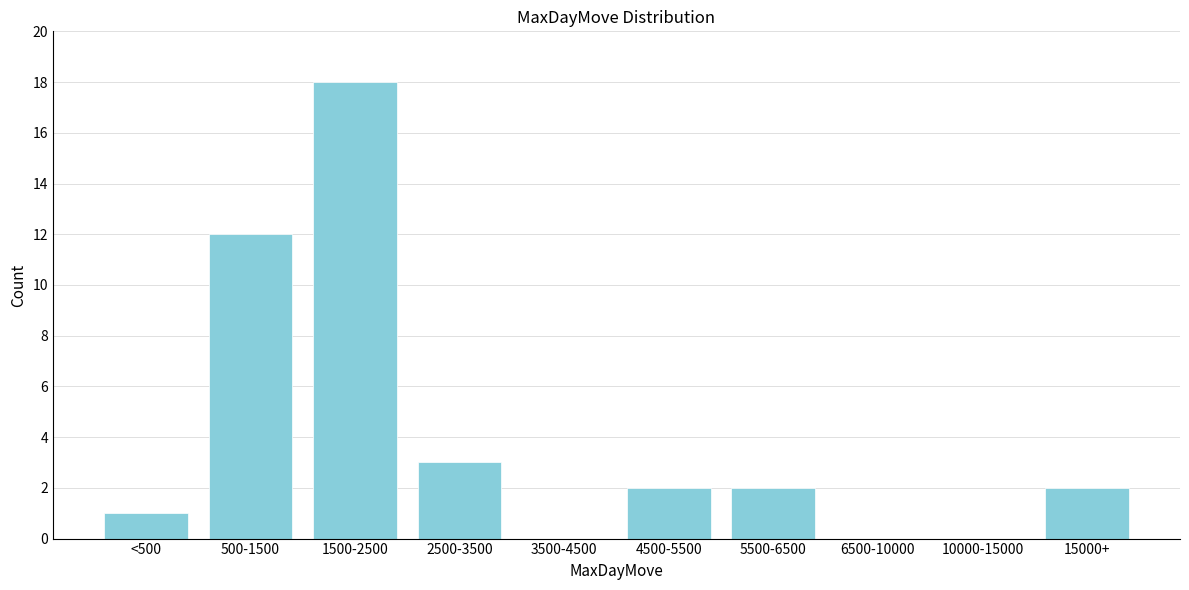

Reading left to right, transcribe all the data shown in this chart.

<500=1	500-1500=12	1500-2500=18	2500-3500=3	3500-4500=0	4500-5500=2	5500-6500=2	6500-10000=0	10000-15000=0	15000+=2